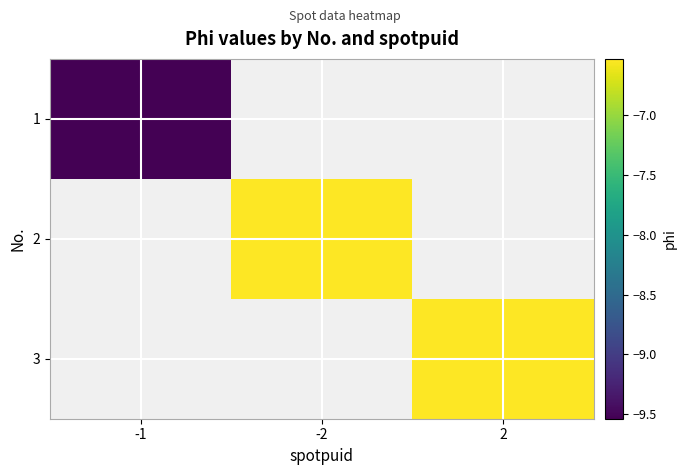

How many negative values does the 1 series have?

1